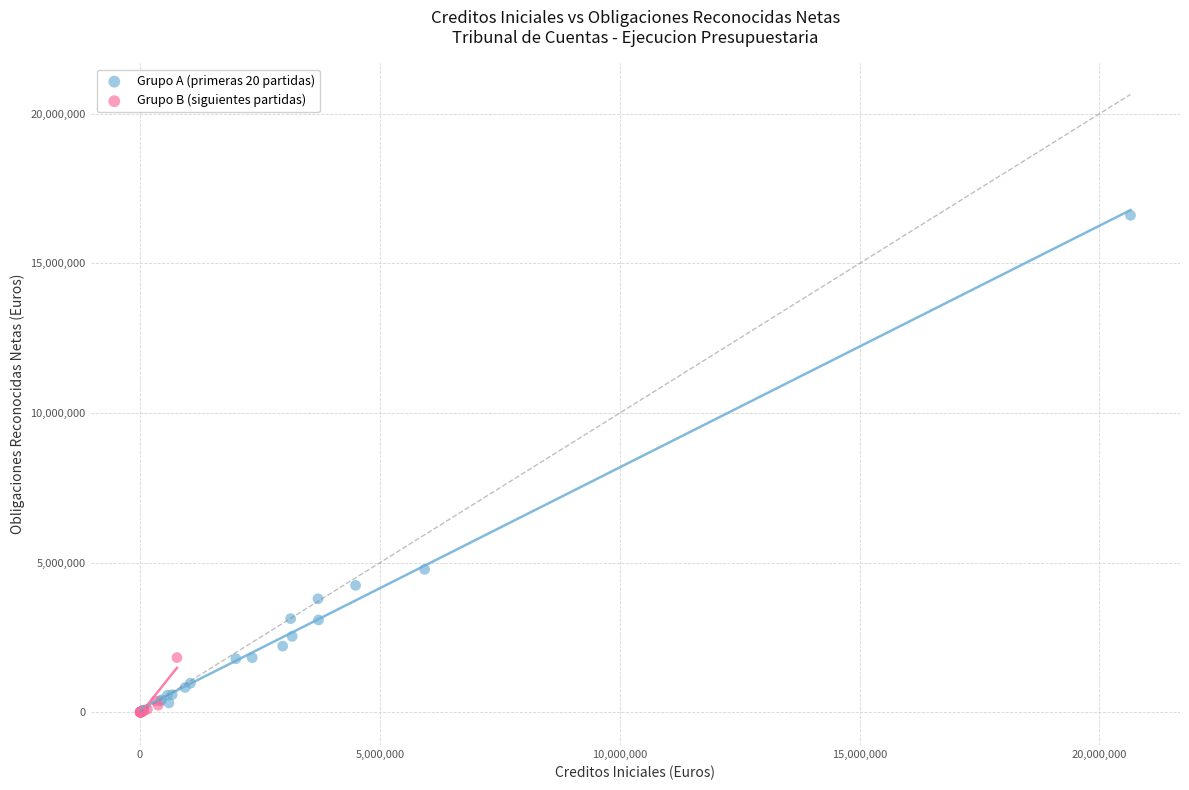

Which series reaches the maximum Y coordinate?

Grupo A (primeras 20 partidas)